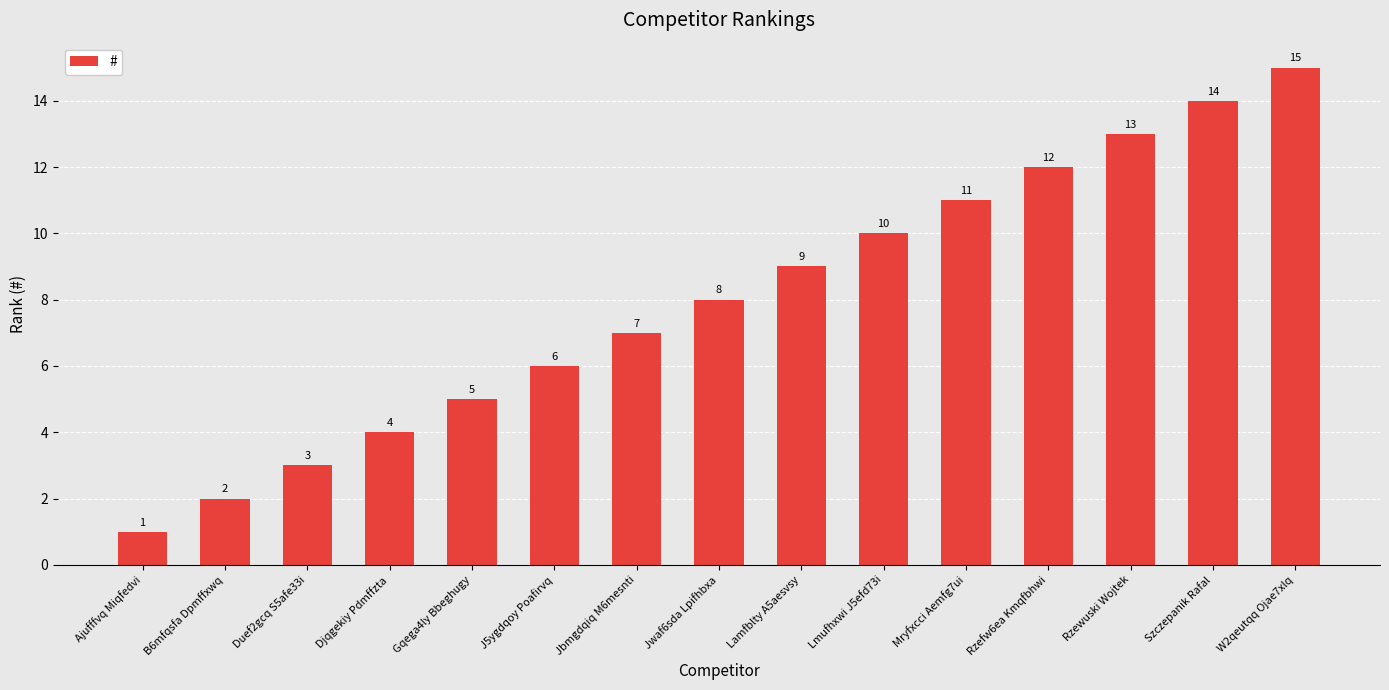

What is the value of the 8th bar from the left?

8